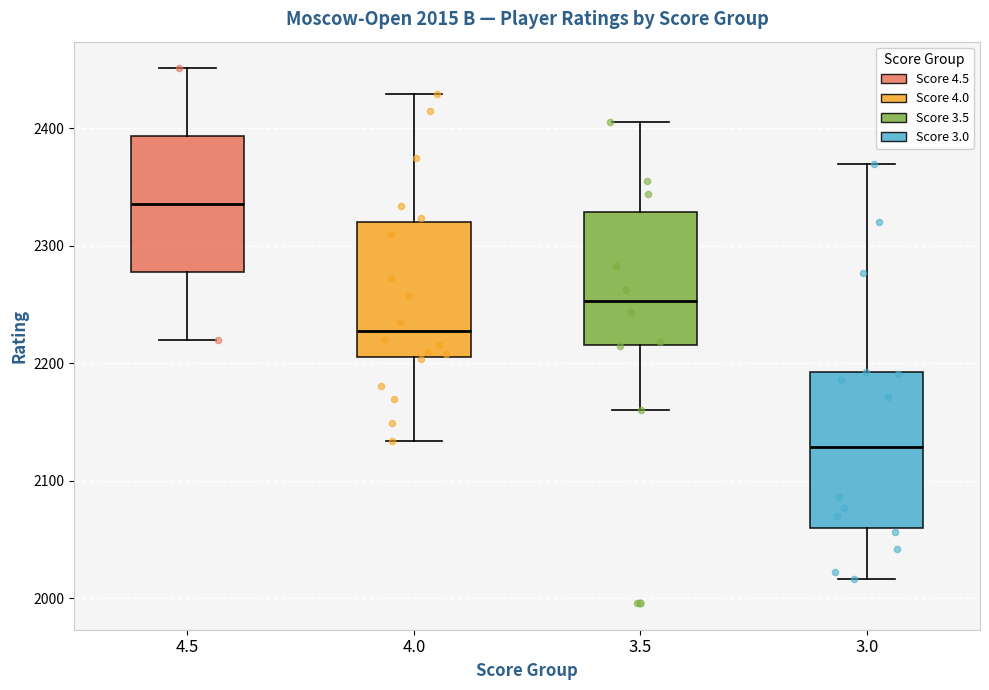

Which box's median line is the lowest?

3.0